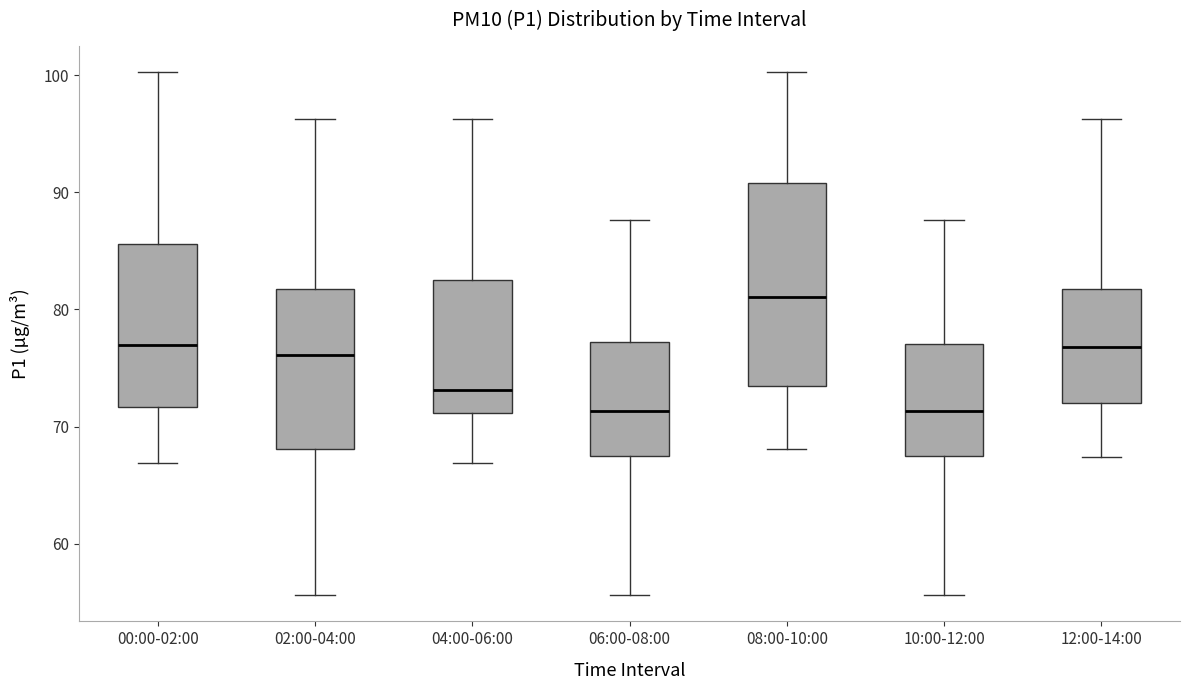

Where is the lower edge of the box for 04:00-06:00 on the y-axis? The values are not printed on the chart, so give them approximately, as read against the axis.

71